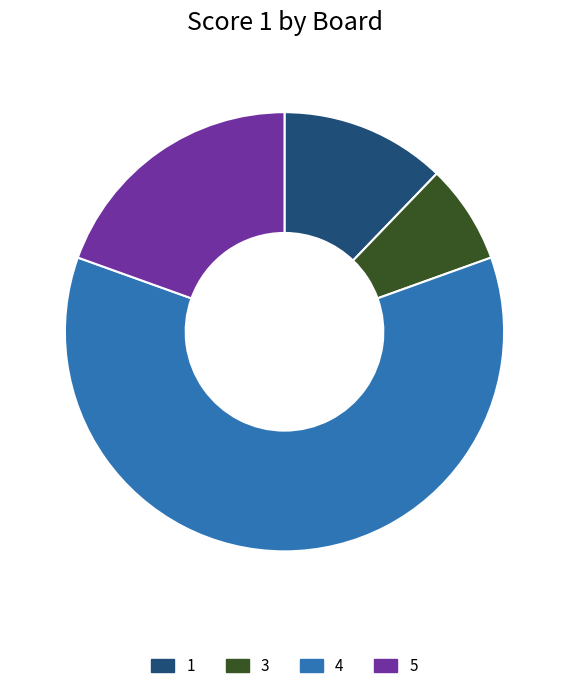

Which has a higher value, 3 or 4?

4